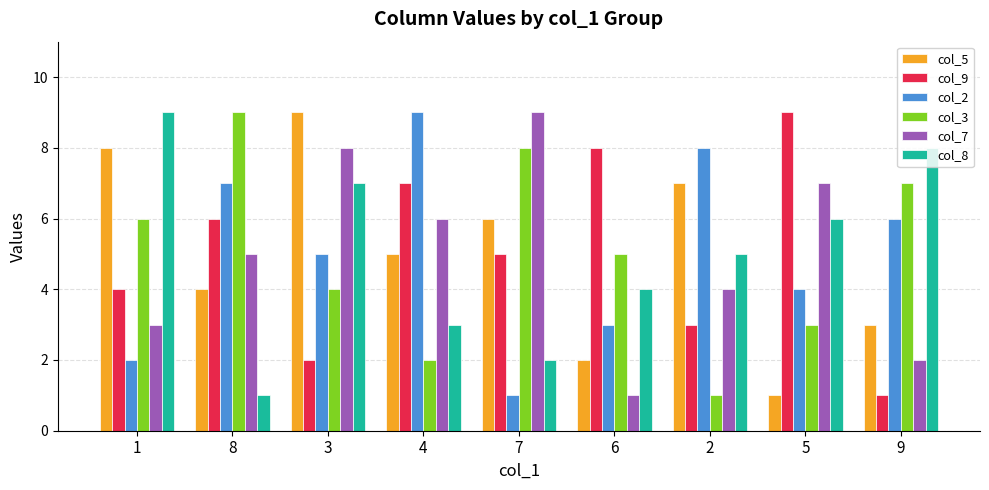

What is the smallest value displayed?

1